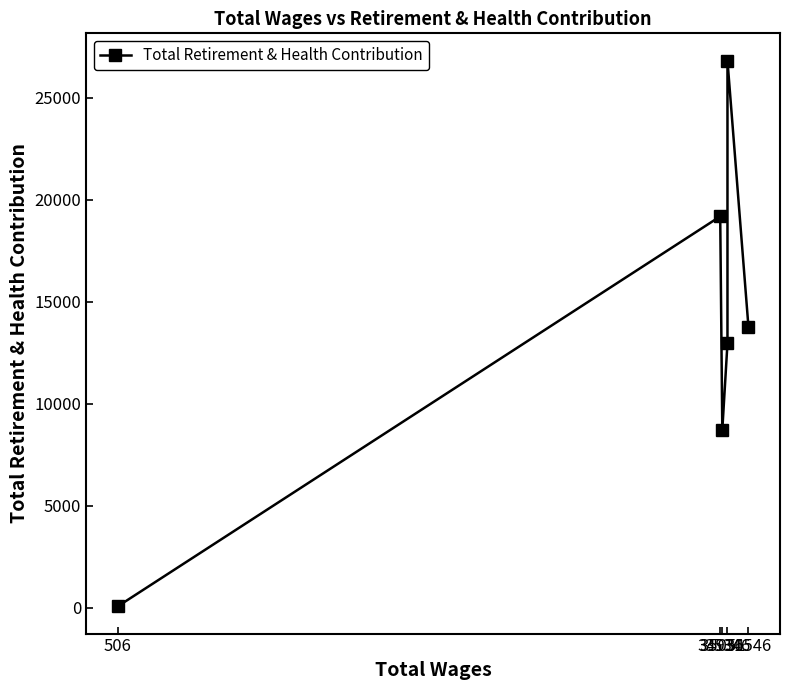

The chart shows a value of 32214 at 34931. True or false?

False